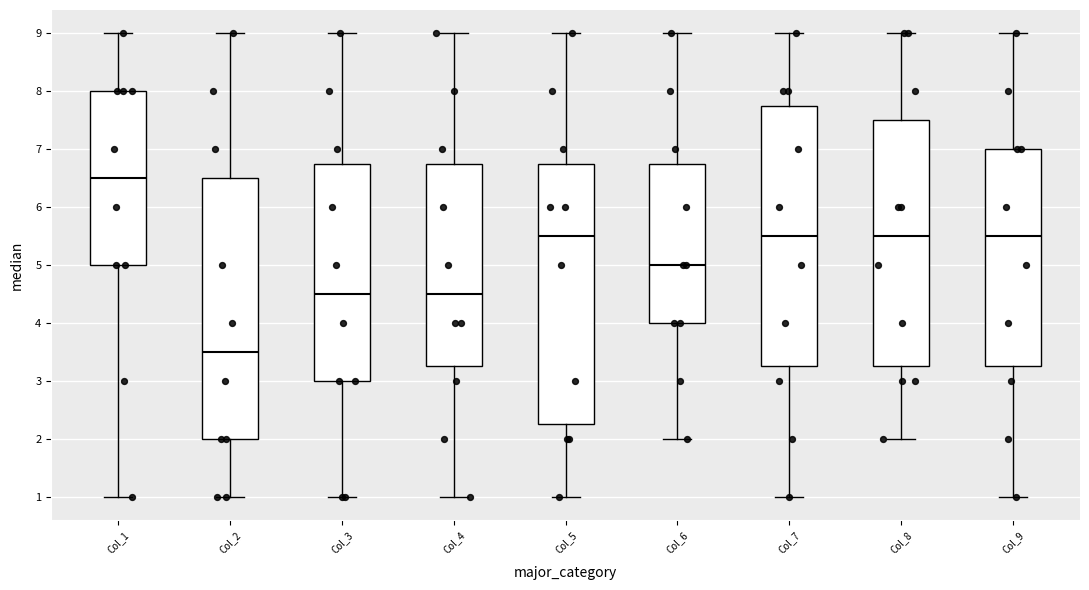

Reading left to right, read every box against the y-axis: the position of its median line, the range the box covers, and the ends of its whiskers. The values are not printed on the chart, so give them approximately, as read against the axis.

Col_1: median 6.5, box 5.0 to 8.0, whiskers 1.0 to 9.0
Col_2: median 3.5, box 2.0 to 6.5, whiskers 1.0 to 9.0
Col_3: median 4.5, box 3.0 to 6.8, whiskers 1.0 to 9.0
Col_4: median 4.5, box 3.3 to 6.8, whiskers 1.0 to 9.0
Col_5: median 5.5, box 2.3 to 6.8, whiskers 1.0 to 9.0
Col_6: median 5.0, box 4.0 to 6.8, whiskers 2.0 to 9.0
Col_7: median 5.5, box 3.3 to 7.8, whiskers 1.0 to 9.0
Col_8: median 5.5, box 3.3 to 7.5, whiskers 2.0 to 9.0
Col_9: median 5.5, box 3.3 to 7.0, whiskers 1.0 to 9.0